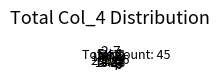

Rank the categories by value from lowest to highest.

3, 6, 2, 1, 7, 4, 9, 5, 8